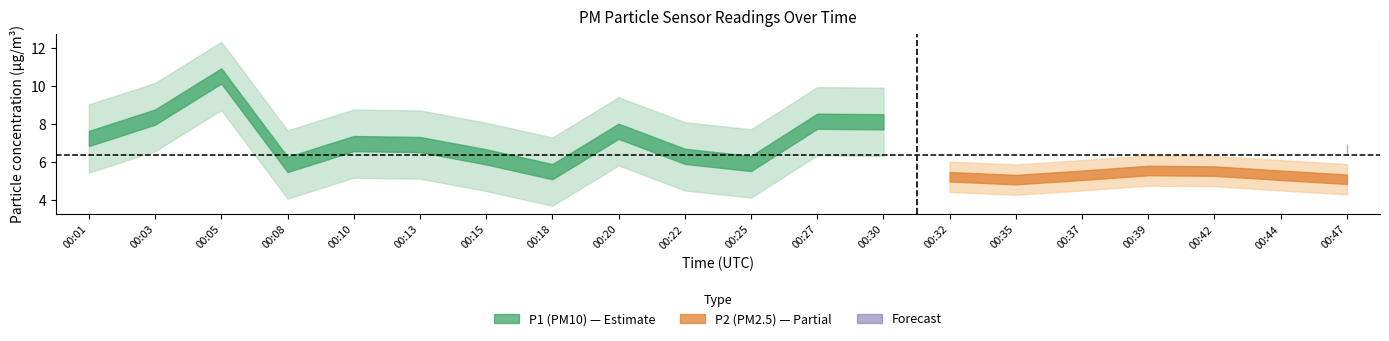

The P1 series shows 3.7 at 00:22. True or false?

False